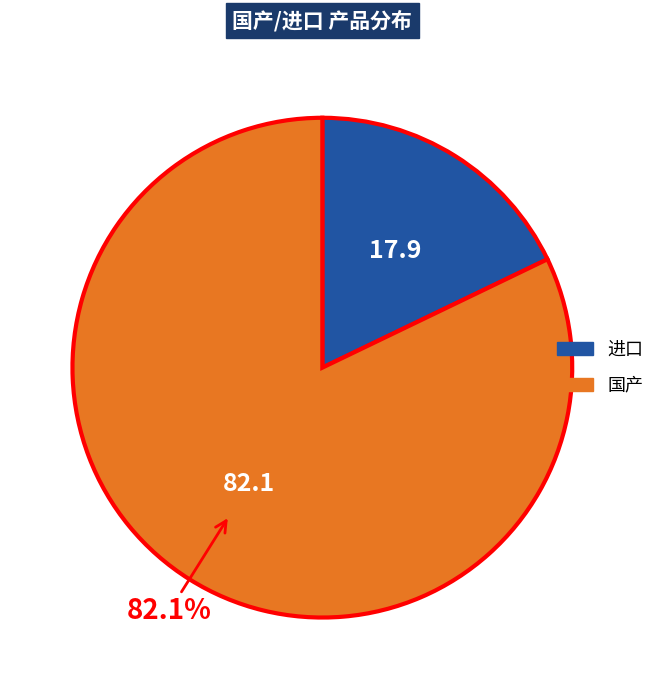

To the nearest percent, what is the difference between the 国产 and 进口 slice percentages?

64%